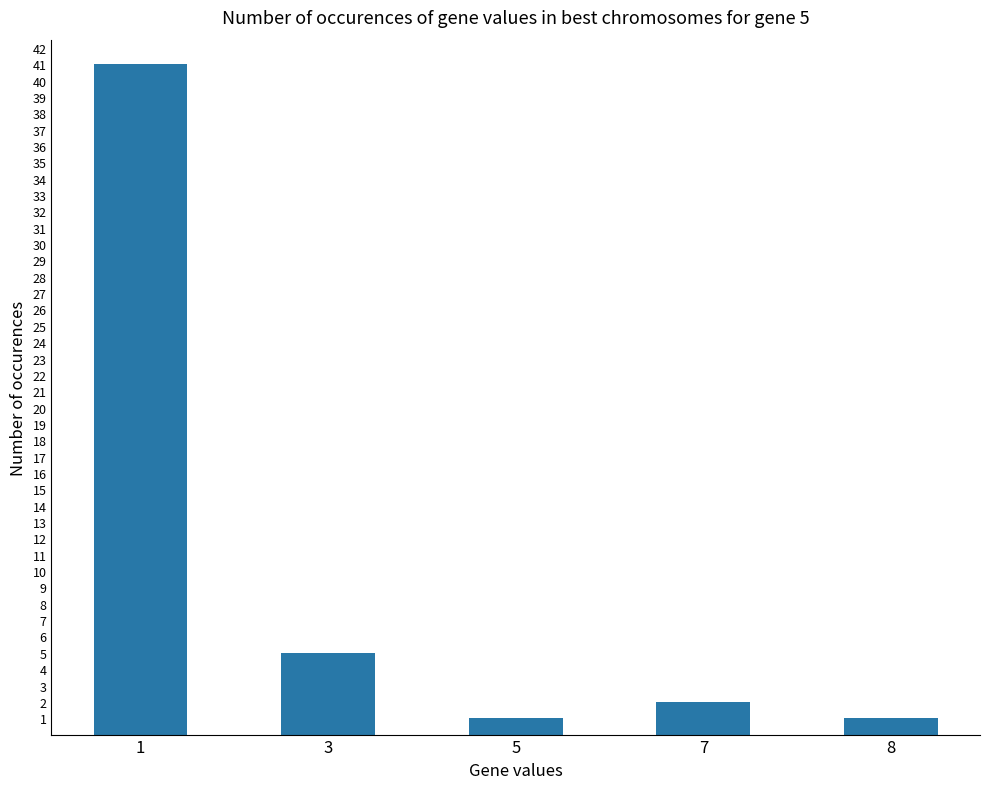

What is the change in value from 7 to 8?

-1